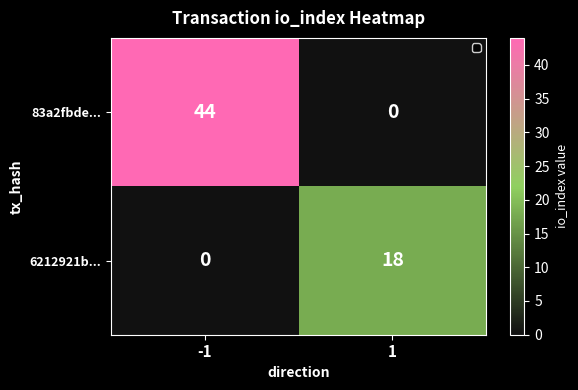

Reading left to right, list all the values displayed in this chart.

83a2fbde...: 44	0
6212921b...: 0	18